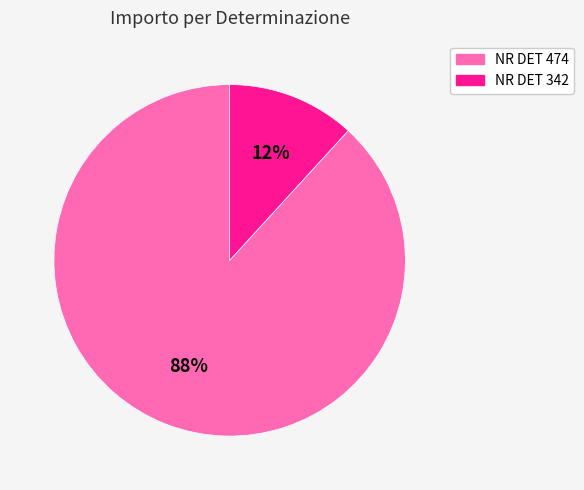

Is the sum of NR DET 474 and NR DET 342 greater than half?

Yes